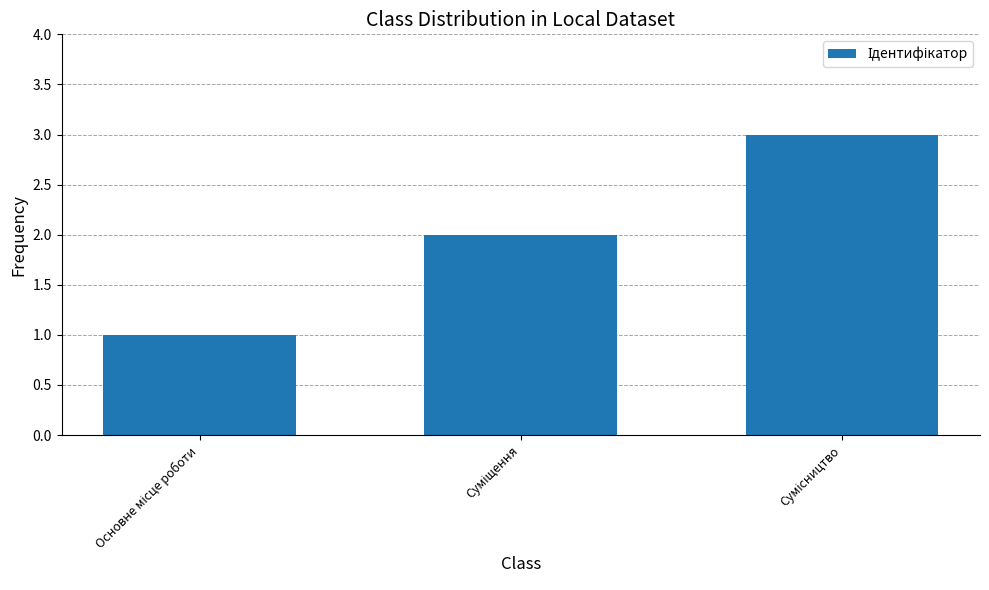

How many bars are there in total?

3